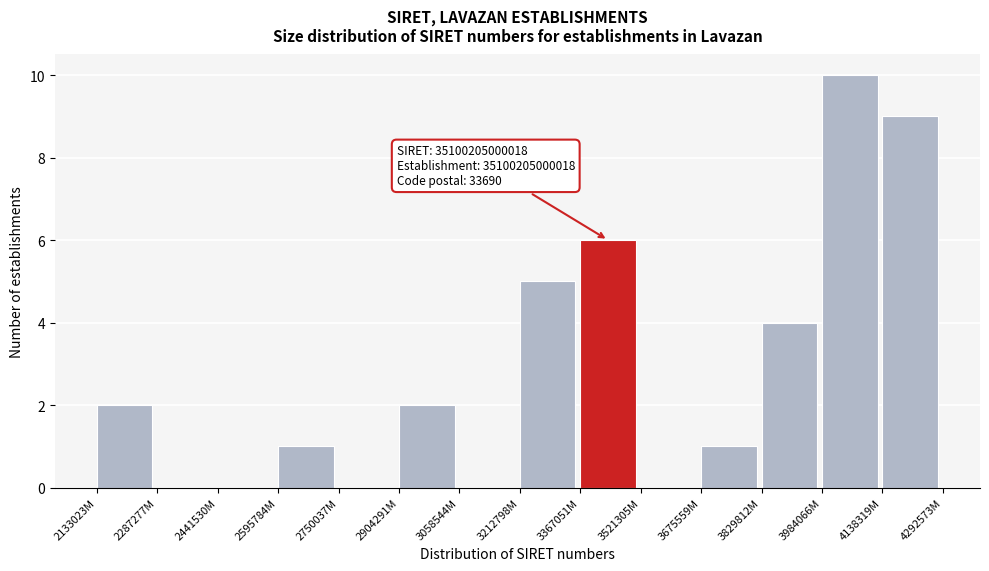

Reading left to right, list all the values displayed in this chart.

2133023M=2	2287277M=0	2441530M=0	2595784M=1	2750037M=0	2904291M=2	3058544M=0	3212798M=5	3367051M=6	3521305M=0	3675559M=1	3829812M=4	3984066M=10	4138319M=9